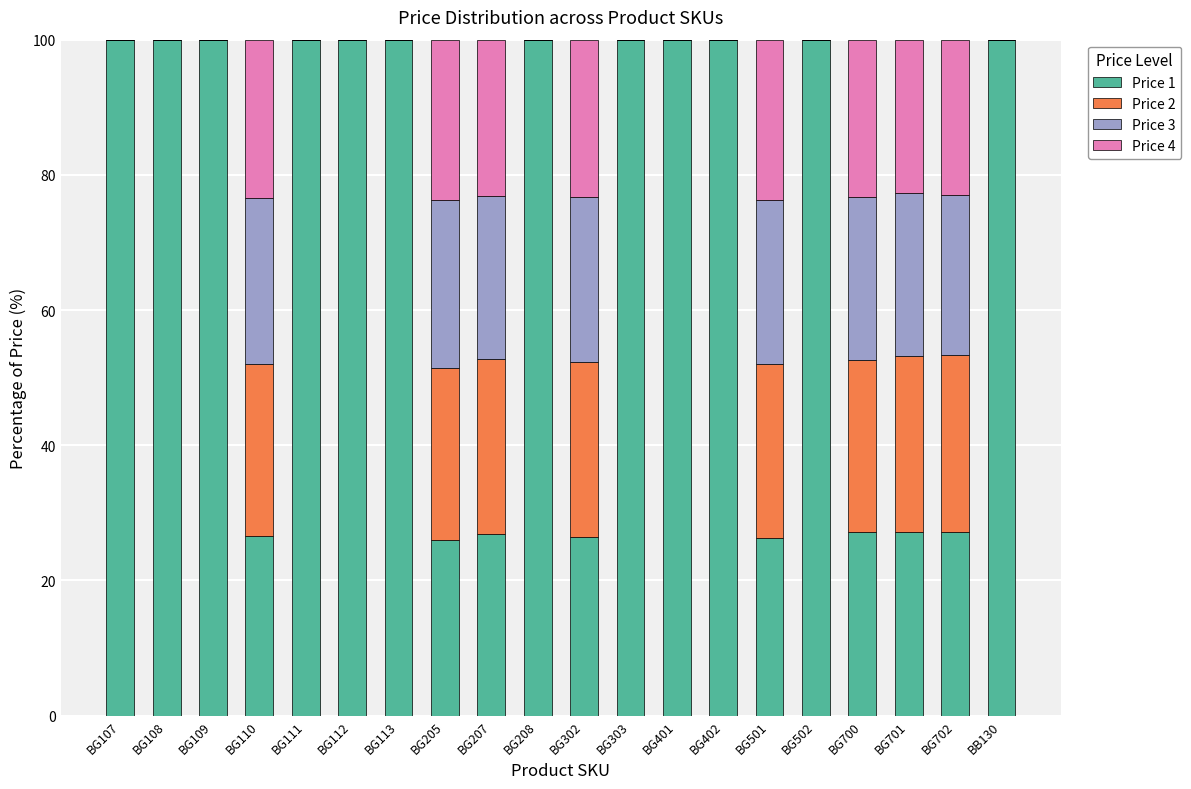

What are all the series names shown in the legend?

Price 1, Price 2, Price 3, Price 4